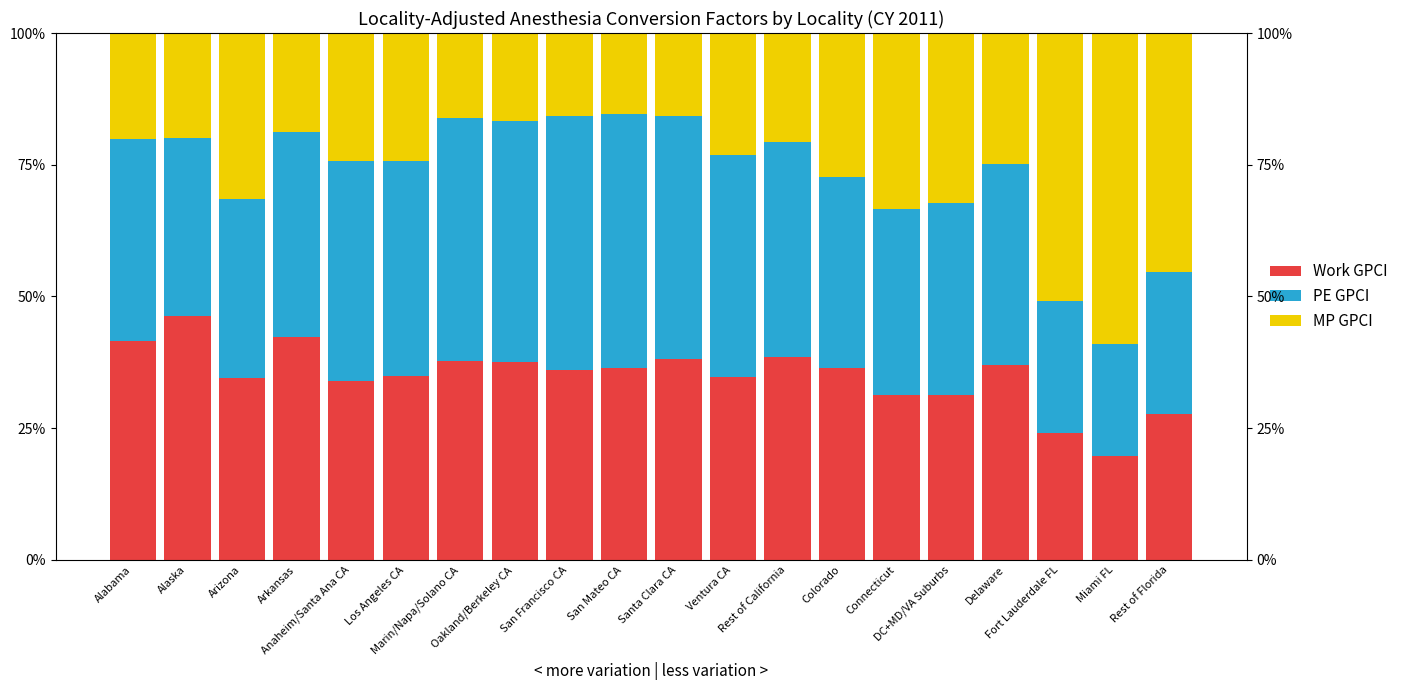

What is the sum of all MP GPCI values?

5.4